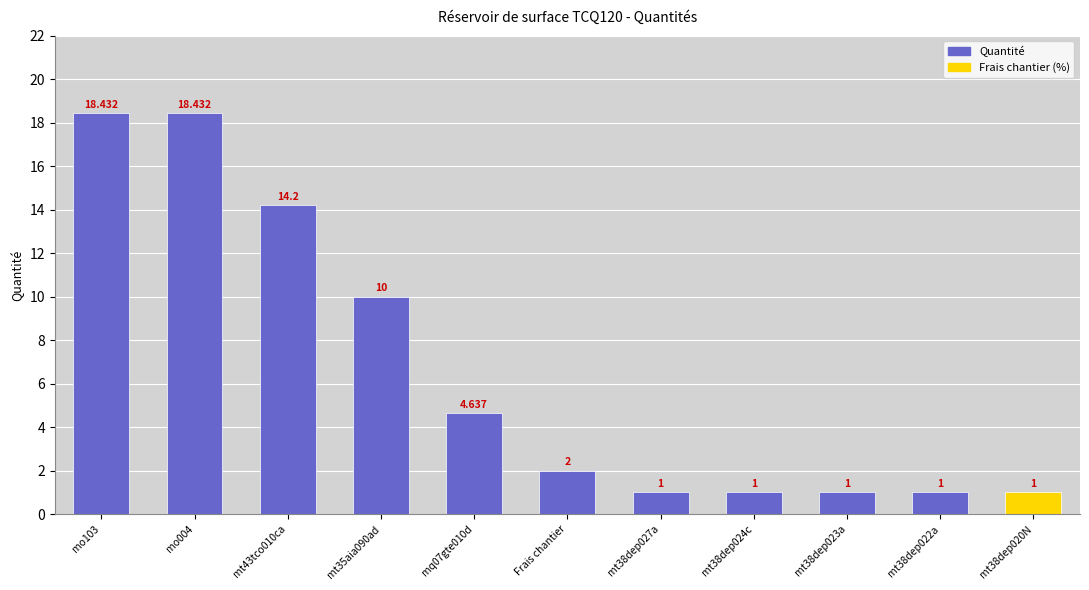

What is the change in value from mt43tco010ca to Frais chantier?

-12.2